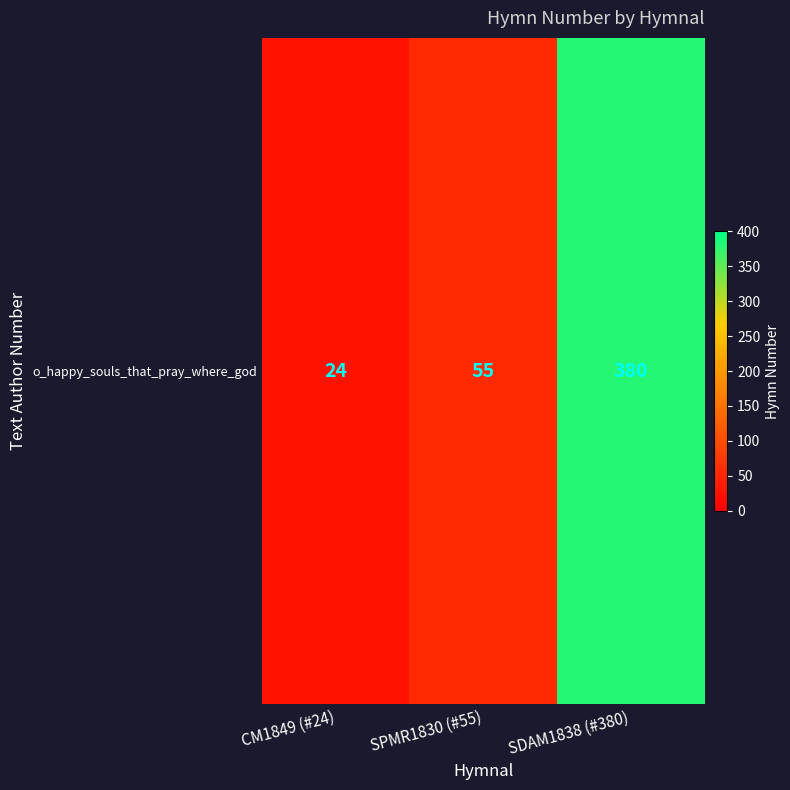

Which has a higher value, CM1849 (#24) or SPMR1830 (#55)?

SPMR1830 (#55)